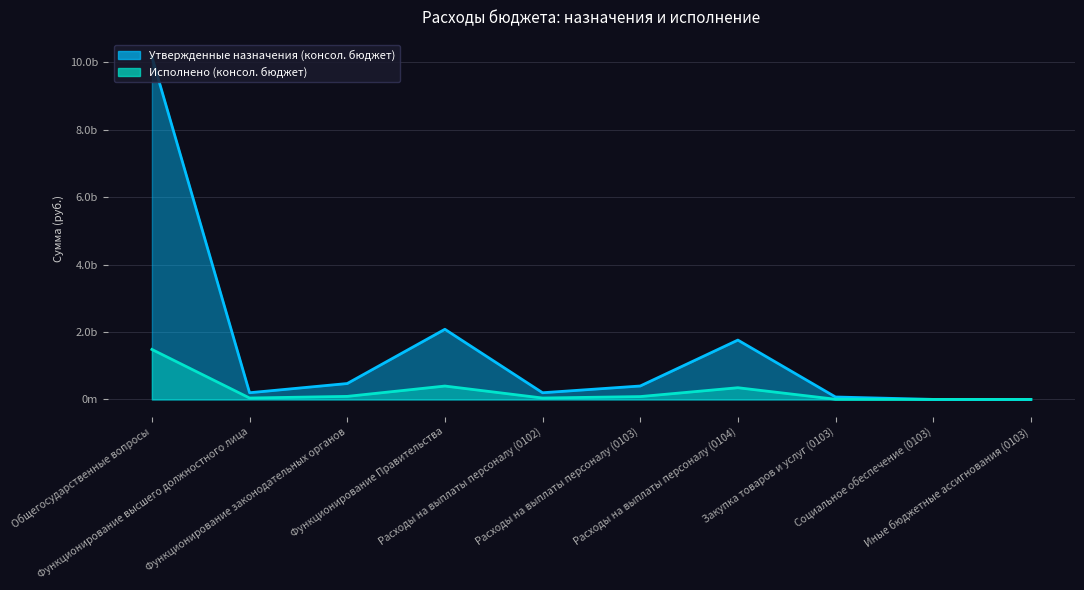

What is the total value across all series at Расходы на выплаты персоналу (0102)?

240050960.3